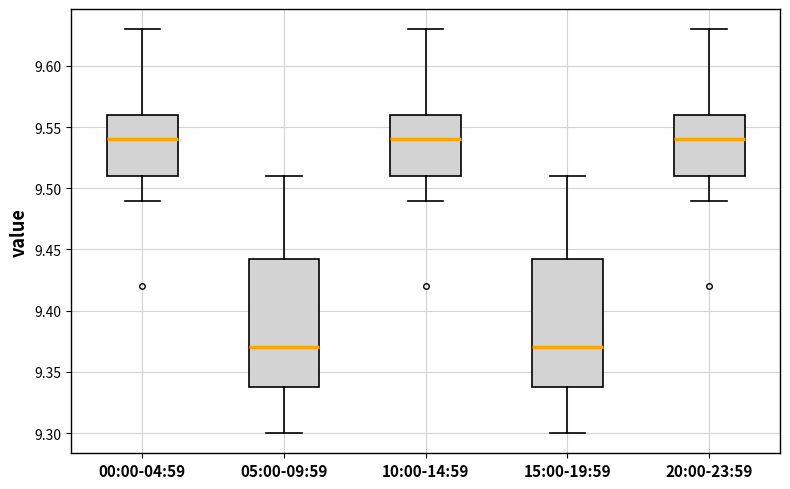

Reading left to right, transcribe this box plot: for each box, give where its median line is, the range the box spans, and where its two whiskers end, as read against the y-axis. The values are not printed on the chart, so give them approximately, as read against the axis.

00:00-04:59: median 9.540, box 9.510 to 9.560, whiskers 9.490 to 9.630
05:00-09:59: median 9.370, box 9.340 to 9.445, whiskers 9.300 to 9.510
10:00-14:59: median 9.540, box 9.510 to 9.560, whiskers 9.490 to 9.630
15:00-19:59: median 9.370, box 9.340 to 9.445, whiskers 9.300 to 9.510
20:00-23:59: median 9.540, box 9.510 to 9.560, whiskers 9.490 to 9.630